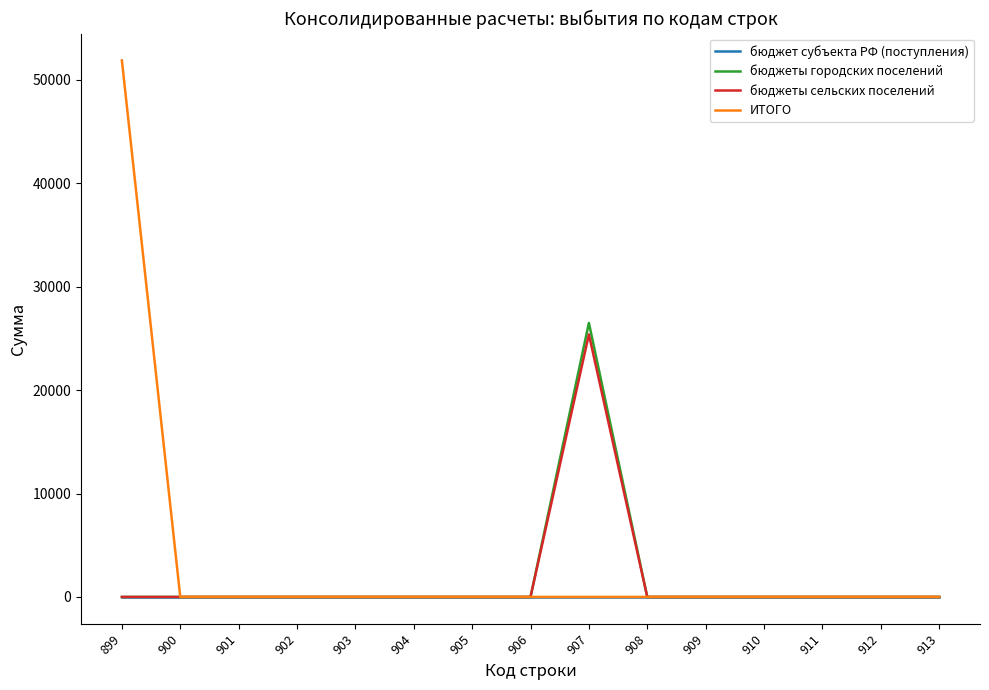

True or false: бюджеты сельских поселений has a value of 17394 at 904.

False